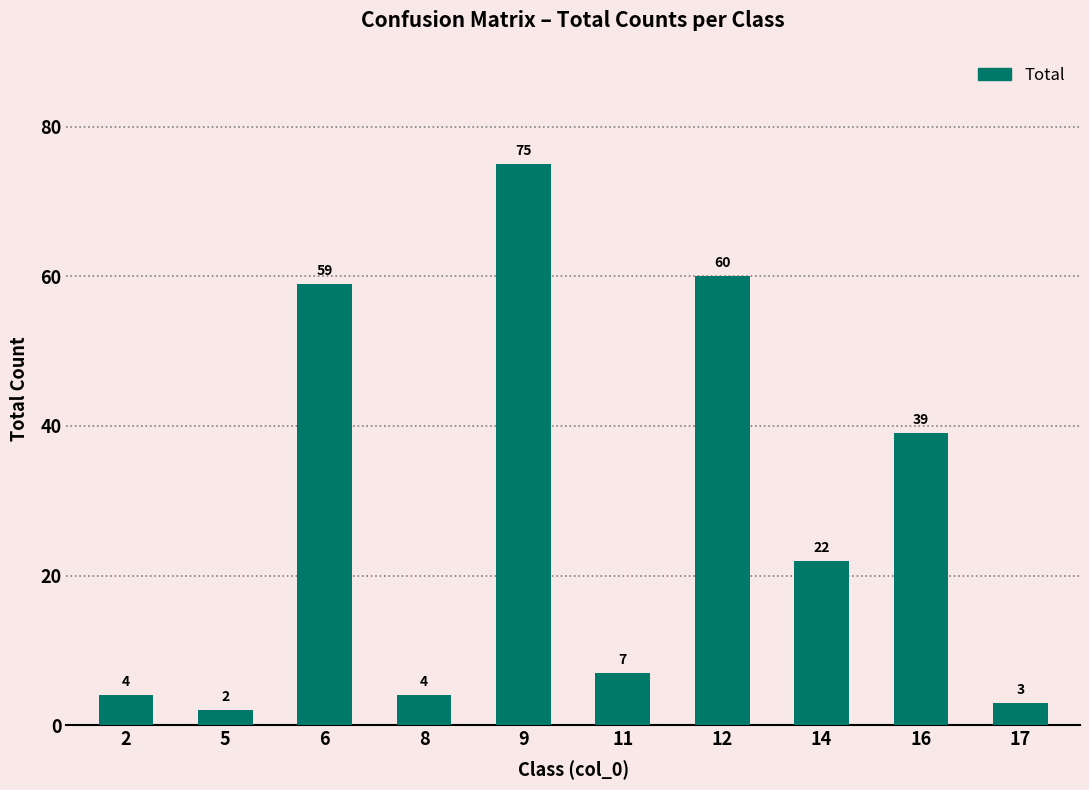

What is the average value?

28